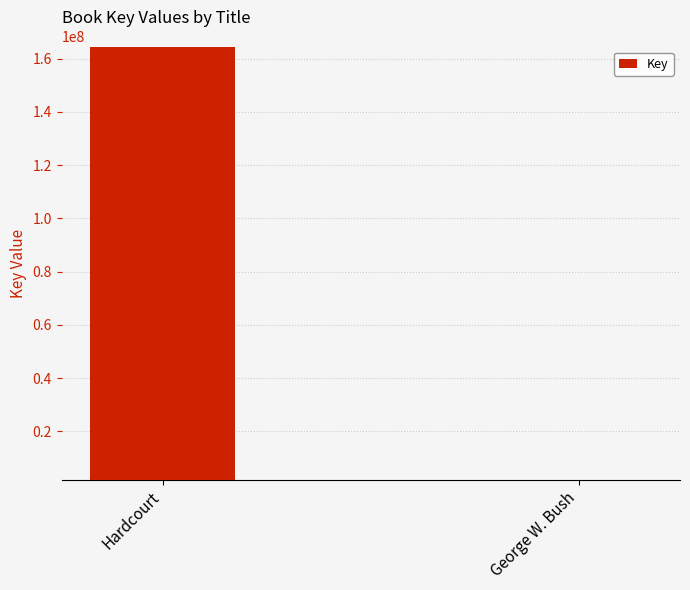

What is the value of the 2nd bar from the left?

1874606